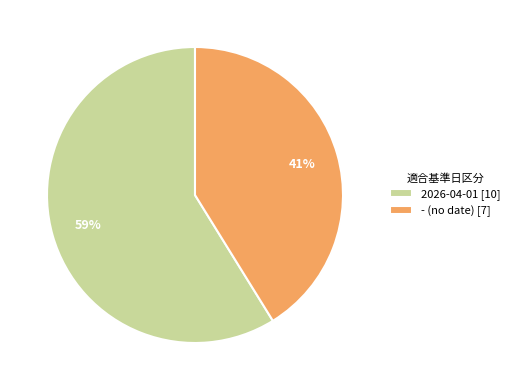

How many segments does this pie chart have?

2